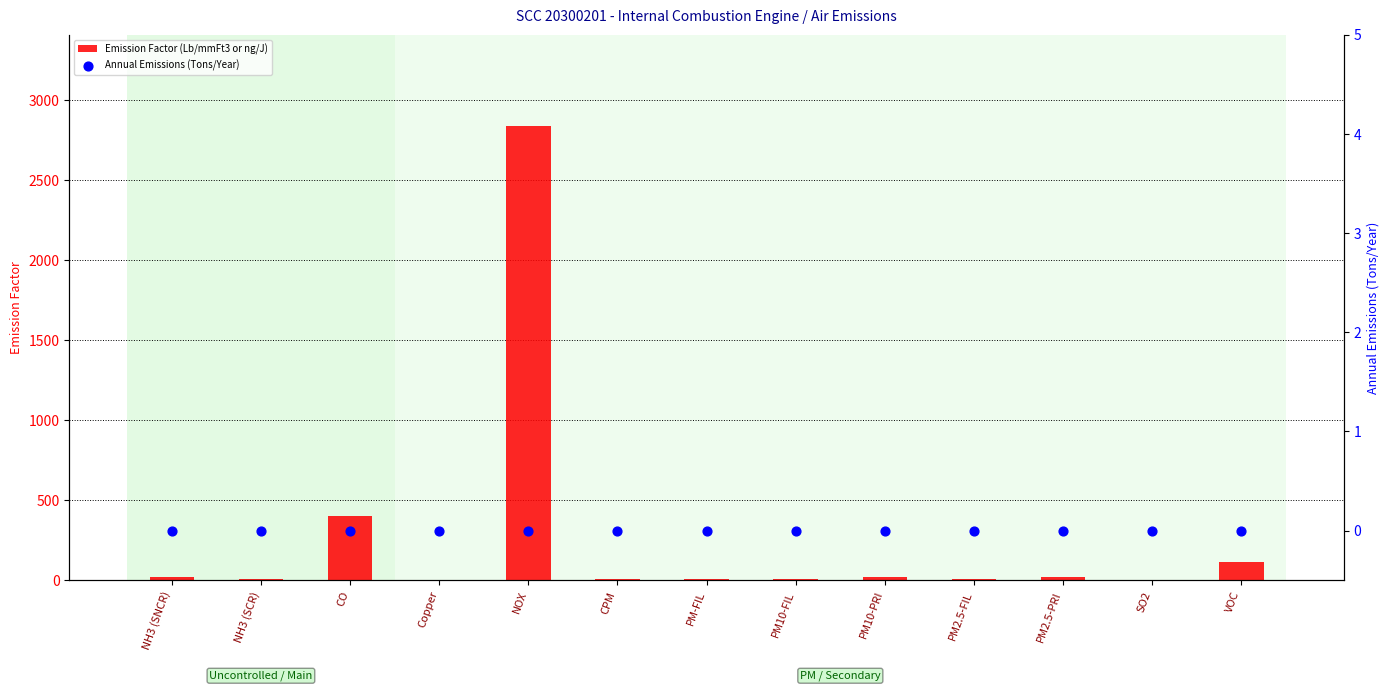

What is the total value across all series at PM2.5-FIL?

10.0